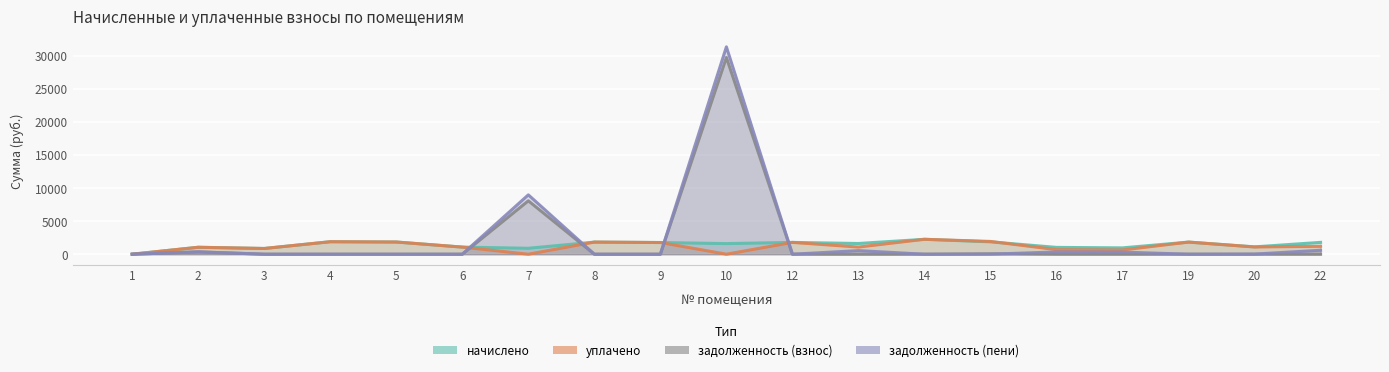

What is the sum of all задолженность (взнос) values?

38255.3